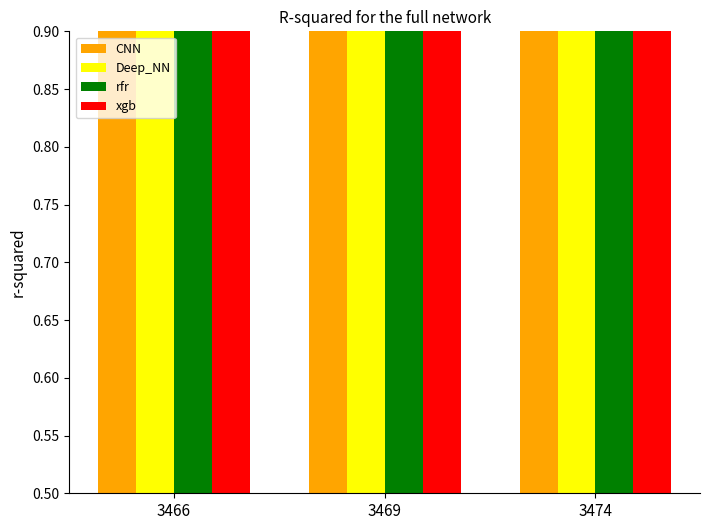

Which series has the largest range (max minus min)?

CNN